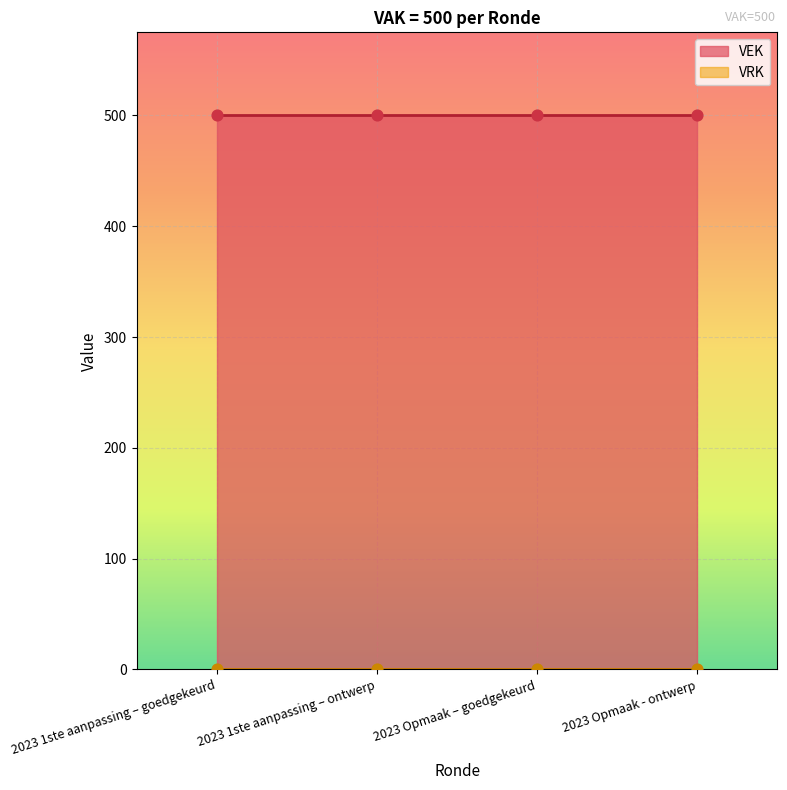

Which series has the widest spread of Y values?

VEK